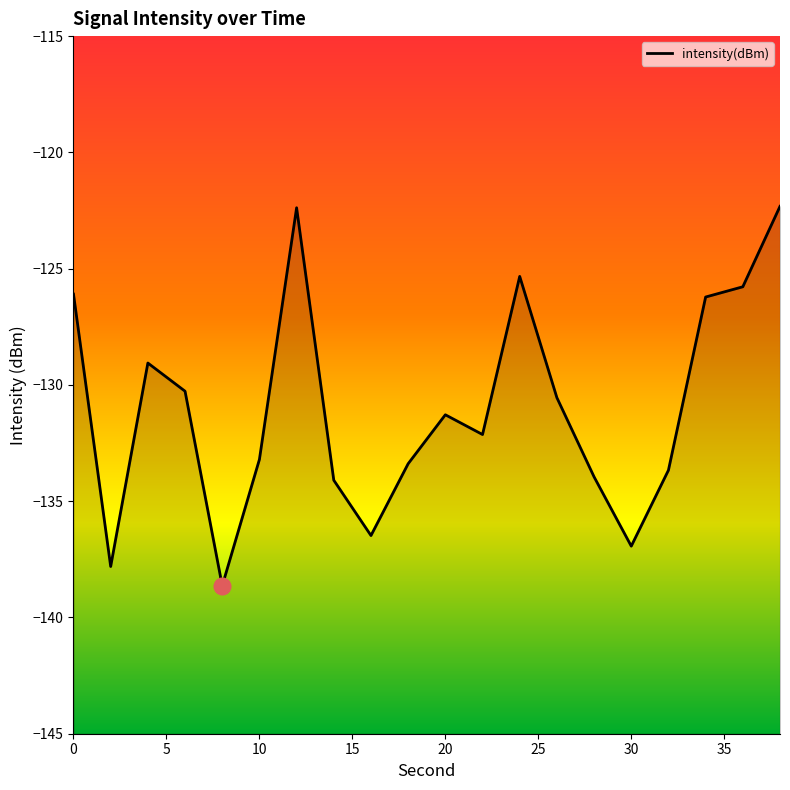

How many data points are less than -131?

11